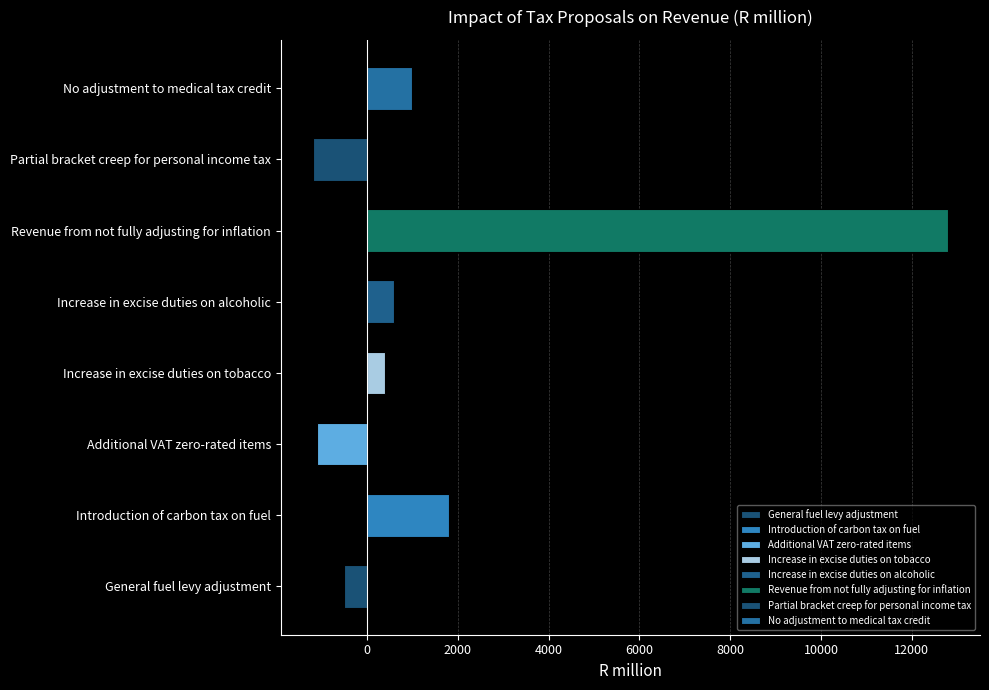

What is the approximate value at Introduction of carbon tax on fuel?

1800